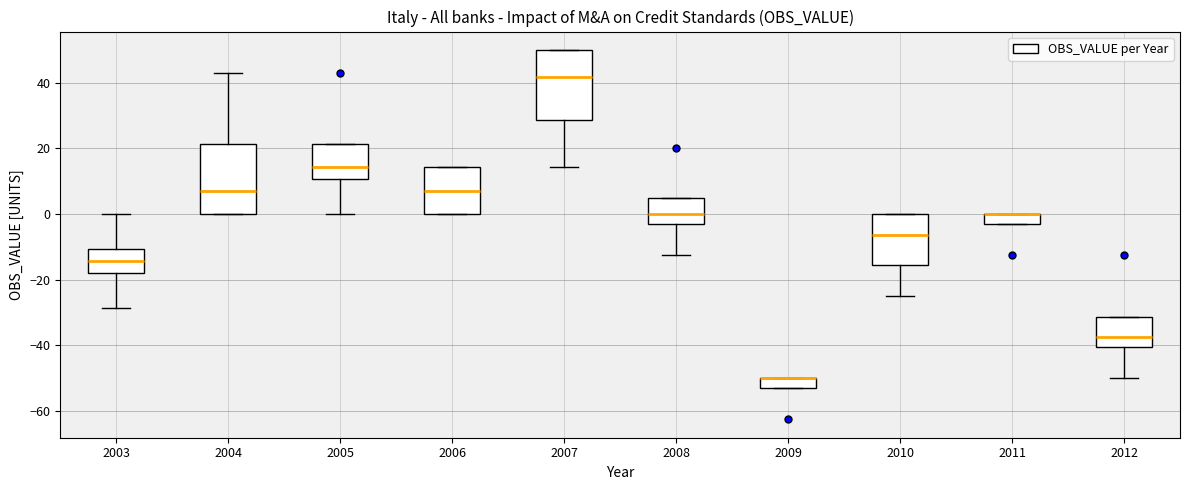

Reading left to right, transcribe this box plot: for each box, give where its median line is, the range the box spans, and where its two whiskers end, as read against the y-axis. The values are not printed on the chart, so give them approximately, as read against the axis.

2003: median -14, box -18 to -10, whiskers -28 to 0
2004: median 8, box 0 to 22, whiskers 0 to 42
2005: median 14, box 10 to 22, whiskers 0 to 22
2006: median 8, box 0 to 14, whiskers 0 to 14
2007: median 42, box 28 to 50, whiskers 14 to 50
2008: median 0, box -4 to 6, whiskers -12 to 6
2009: median -50 (drawn on the box's upper edge), box -54 to -50, whiskers -54 to -50
2010: median -6, box -16 to 0, whiskers -24 to 0
2011: median 0 (drawn on the box's upper edge), box -4 to 0, whiskers -4 to 0
2012: median -38, box -40 to -32, whiskers -50 to -32